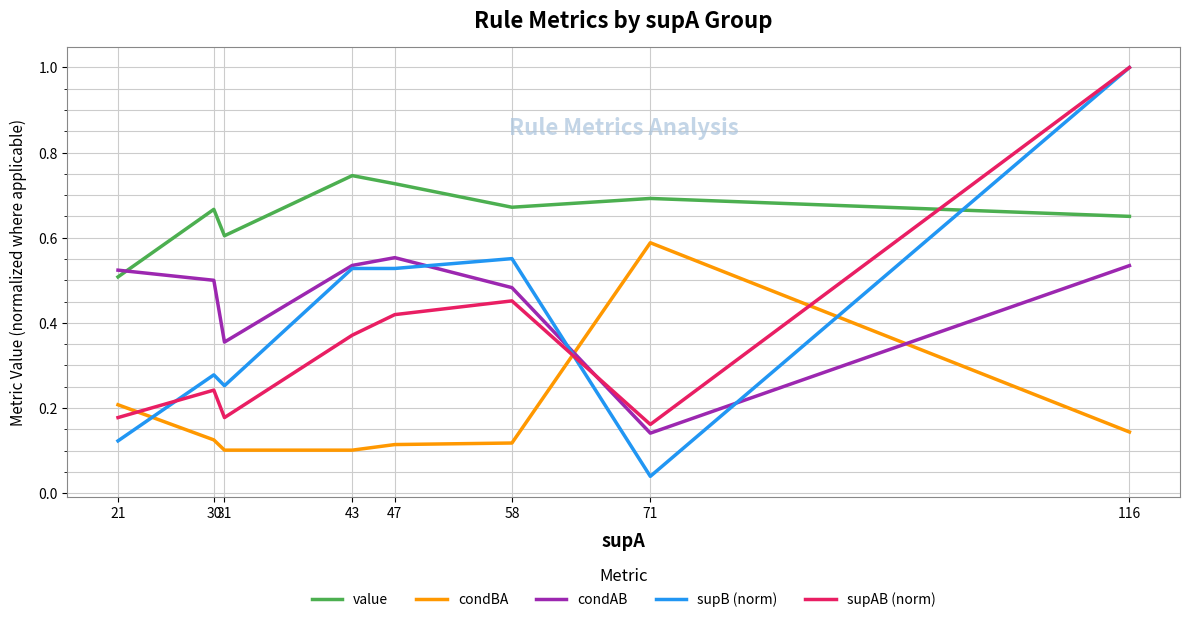

Is the value of condBA at 30 greater than the value of supAB (norm) at 47?

No